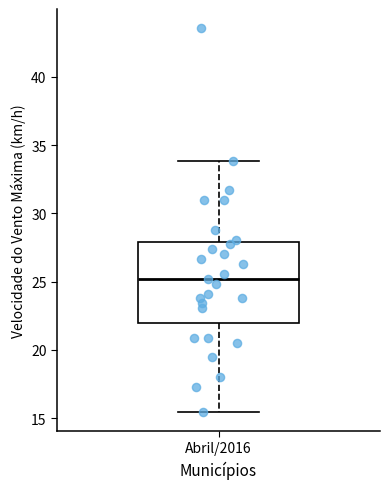

Where does the upper whisker of the box for Abril/2016 end on the y-axis? The values are not printed on the chart, so give them approximately, as read against the axis.

34.0